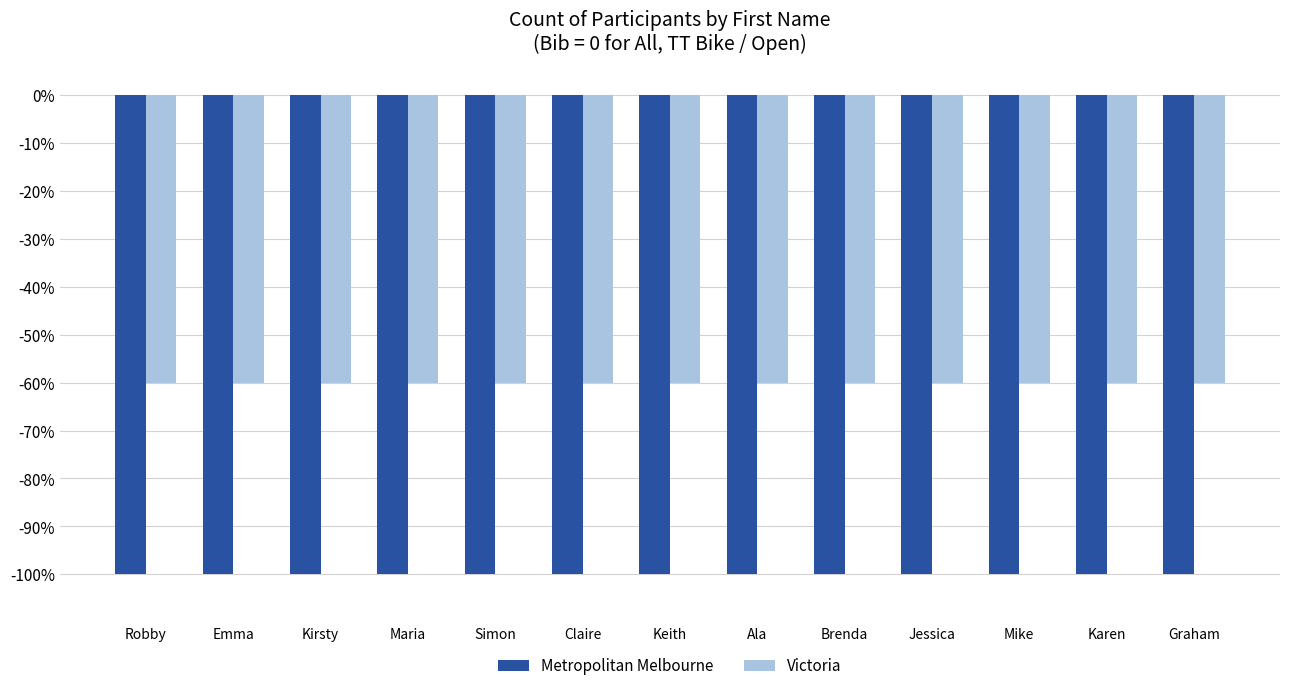

Which has a higher value, Karen or Jessica?

Karen